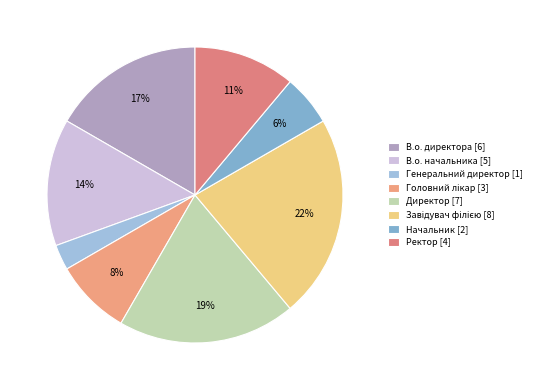

Is it true that Начальник is 6% of the pie?

True